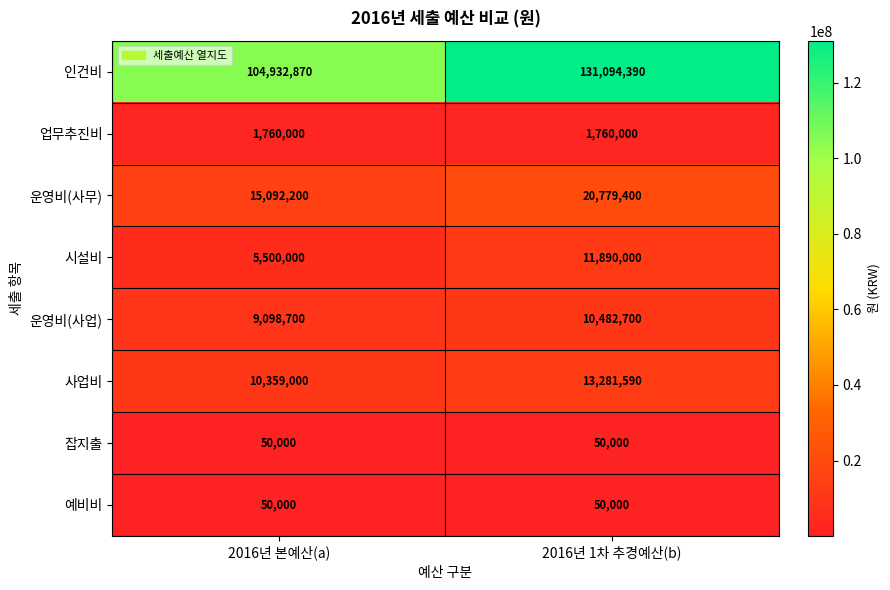

The 사업비 series shows 2962642 at 2016년 1차 추경예산(b). True or false?

False